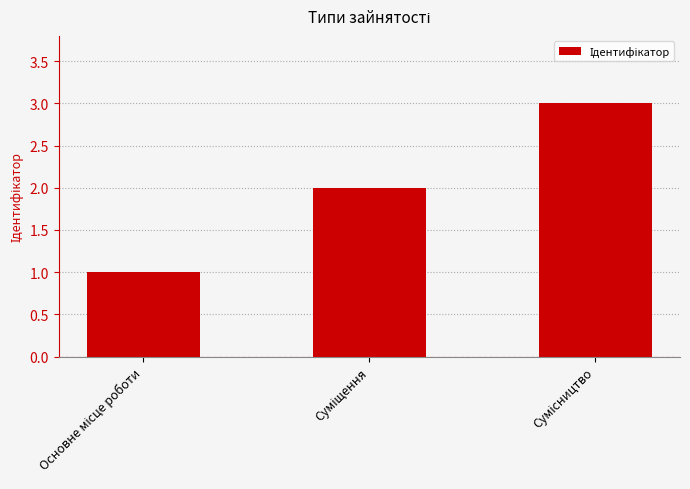

How many categories are shown in the chart?

3